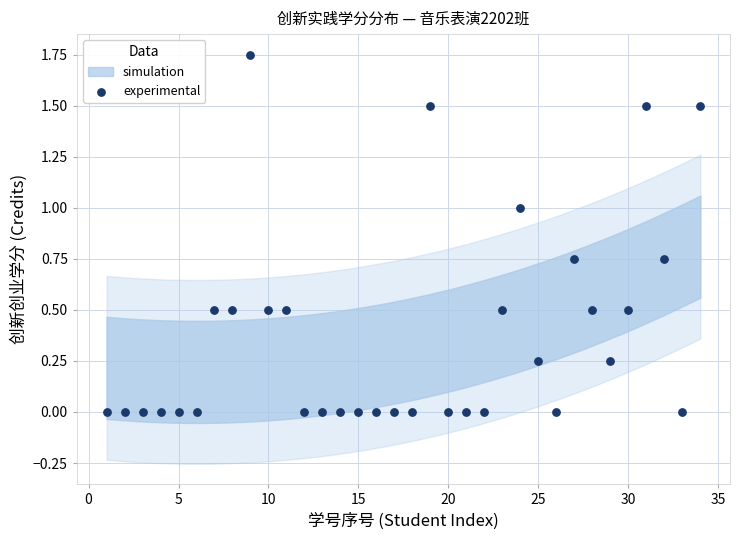

What is the range of X values (max minus min)?

33.0